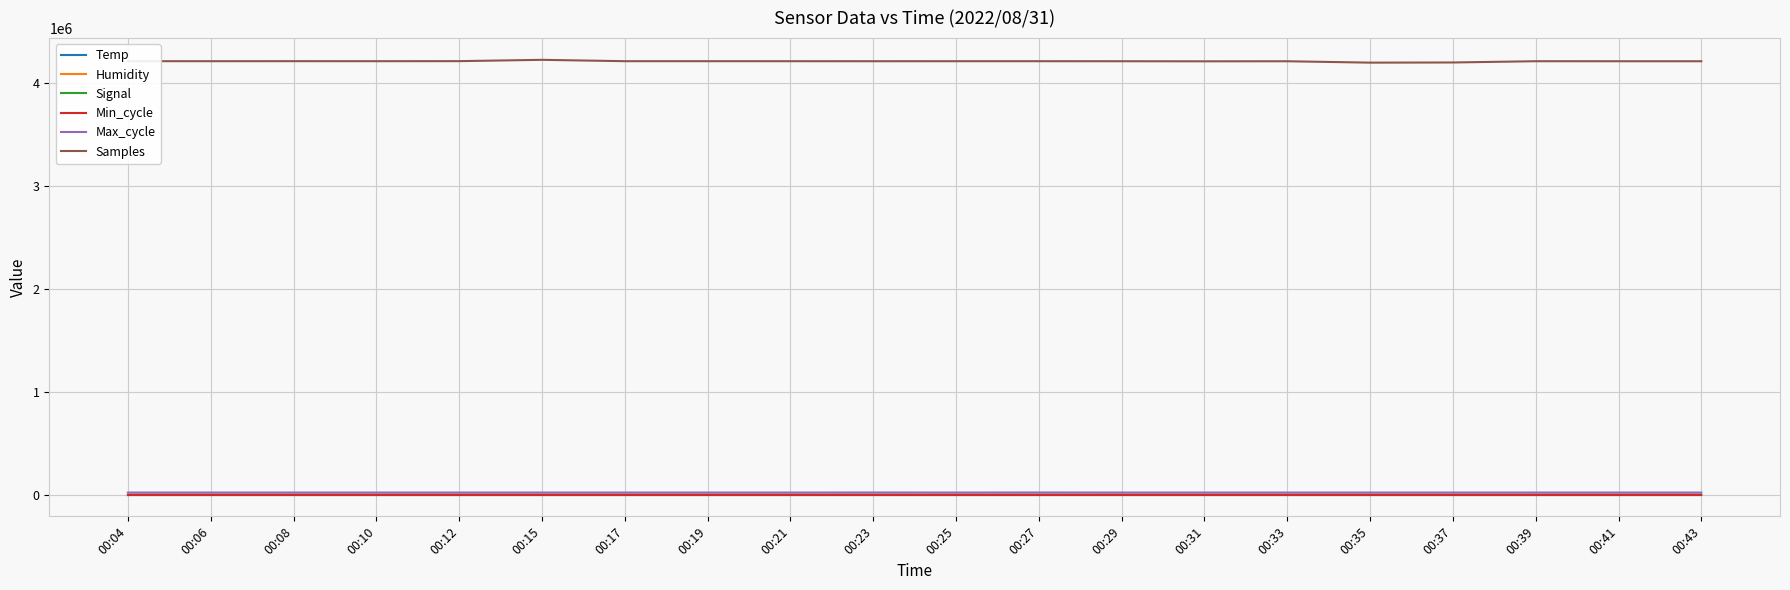

The value of Samples at 00:29 is 7483507.3. True or false?

False